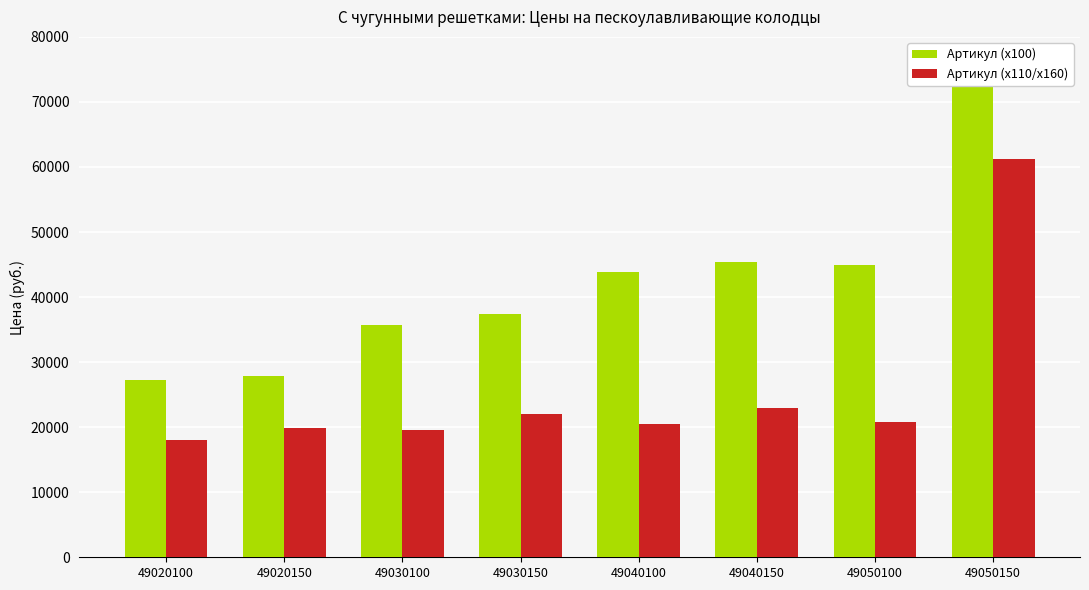

Which series has the largest total across all categories?

Артикул (x100)